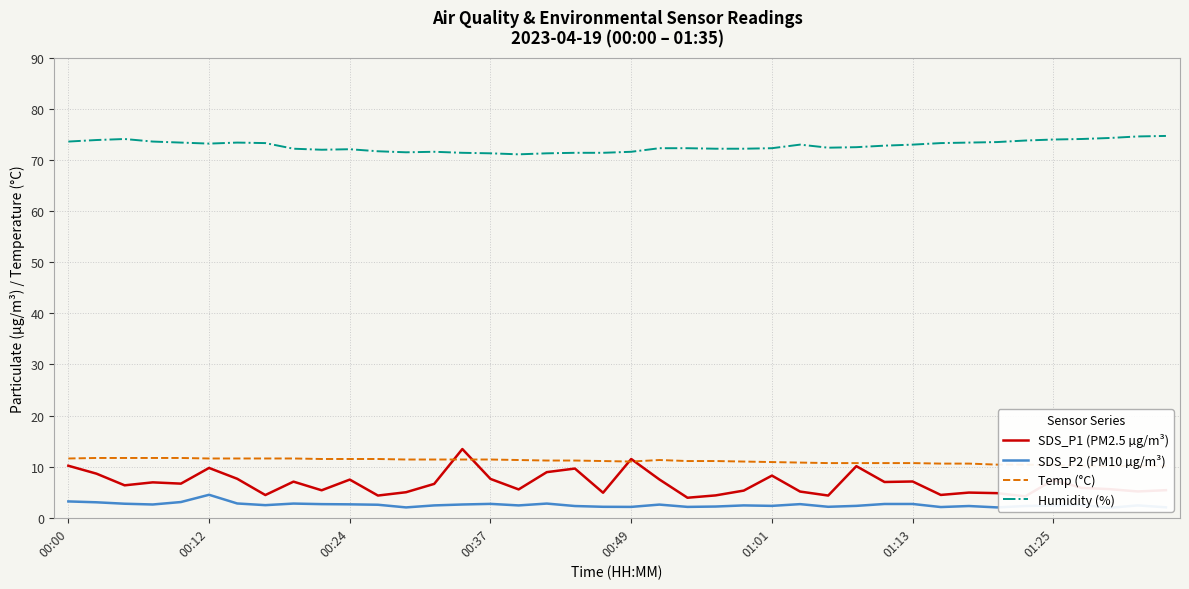

What is the highest value of the SDS_P2 (PM10 µg/m³) series?

4.5